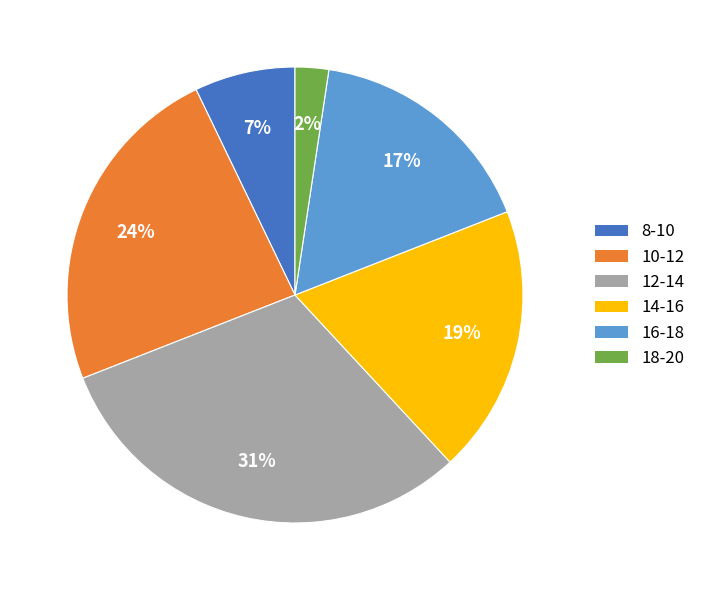

How many segments does this pie chart have?

6